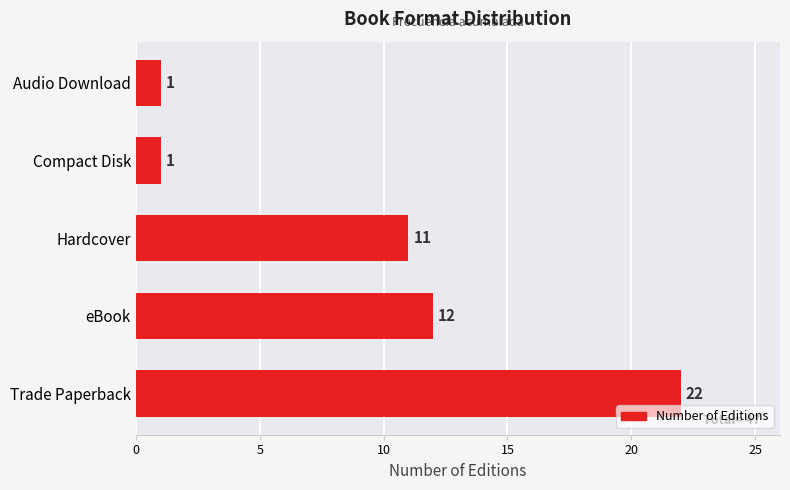

What is the sum of the values at Compact Disk and eBook?

13